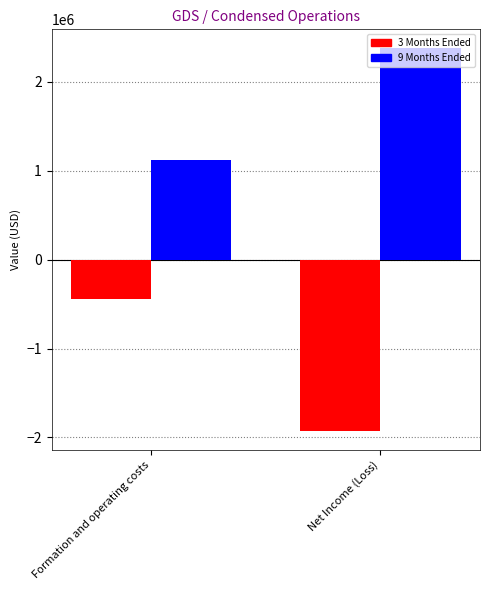

Reading right to left, list all the values displayed in this chart.

3 Months Ended: Net Income (Loss)=-1926408	Formation and operating costs=-441400
9 Months Ended: Net Income (Loss)=2375076	Formation and operating costs=1125437